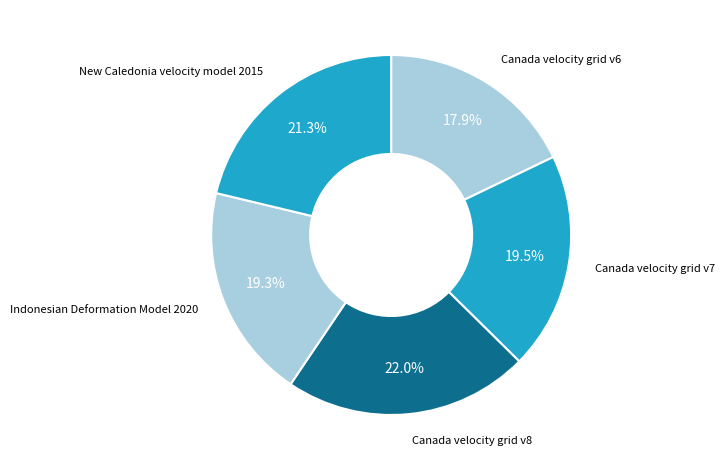

What is the ratio of the value at Indonesian Deformation Model 2020 to the value at New Caledonia velocity model 2015?

0.9